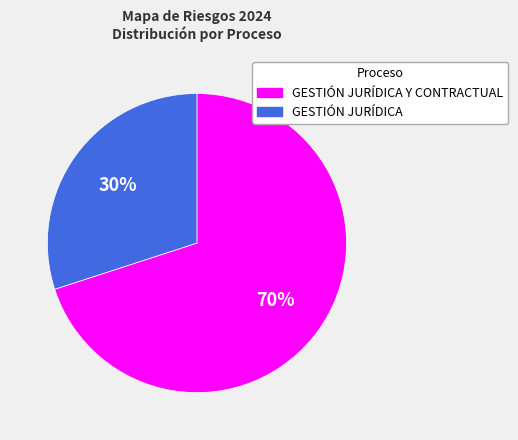

To the nearest percent, what is the difference between the GESTIÓN JURÍDICA Y CONTRACTUAL and GESTIÓN JURÍDICA slice percentages?

40%